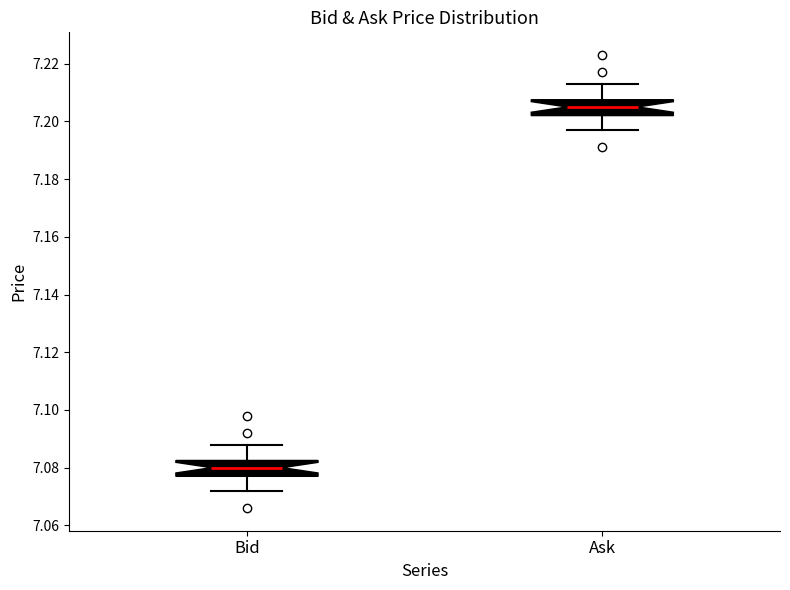

Reading left to right, transcribe this box plot: for each box, give where its median line is, the range the box spans, and where its two whiskers end, as read against the y-axis. The values are not printed on the chart, so give them approximately, as read against the axis.

Bid: median 7.080, box 7.078 to 7.082, whiskers 7.072 to 7.088
Ask: median 7.206, box 7.202 to 7.208, whiskers 7.198 to 7.214